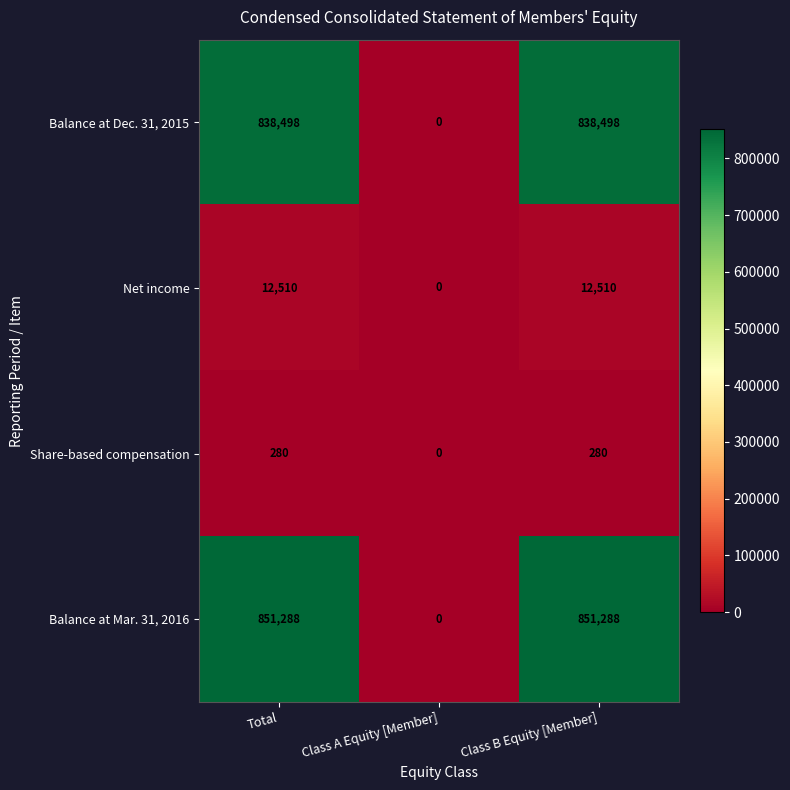

List the series in order of their peak value, lowest first.

Share-based compensation, Net income, Balance at Dec. 31, 2015, Balance at Mar. 31, 2016